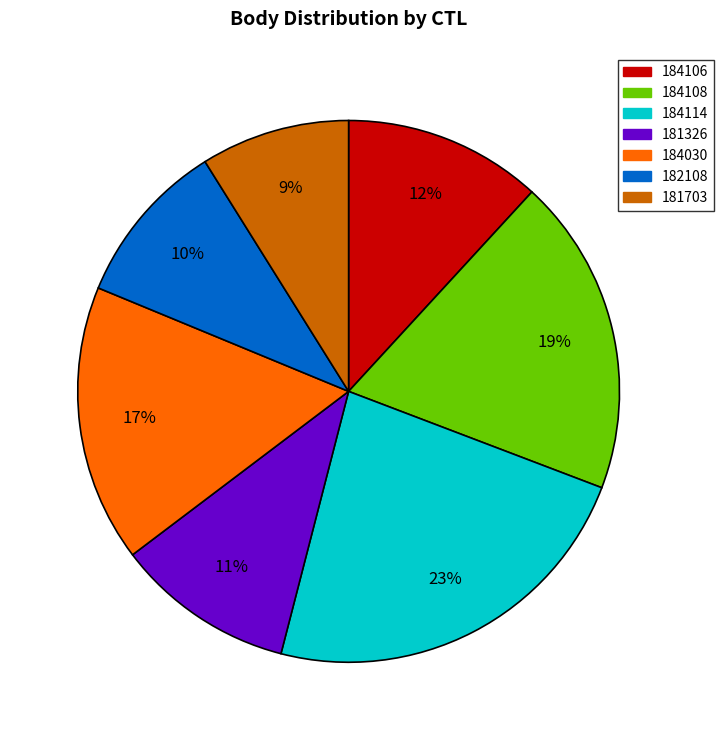

Is the sum of 181326 and 184106 greater than half?

No